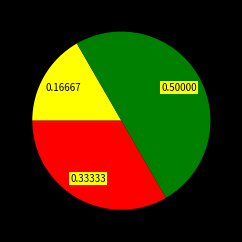

How many segments does this pie chart have?

3